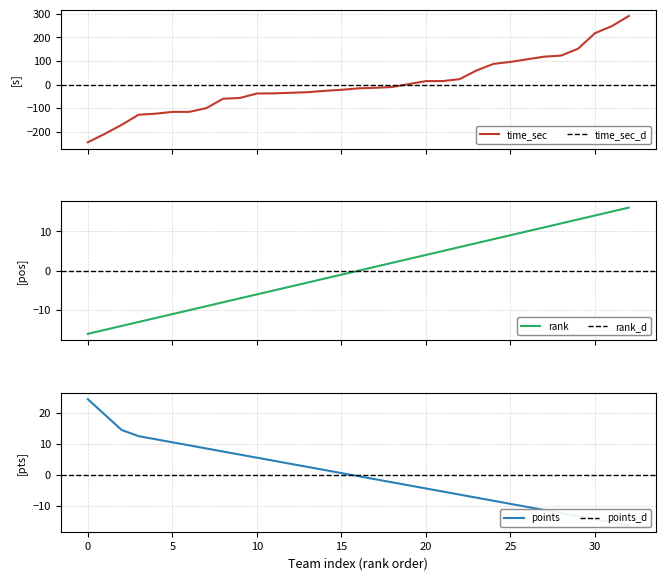

What is the maximum value shown in the chart?

290.1